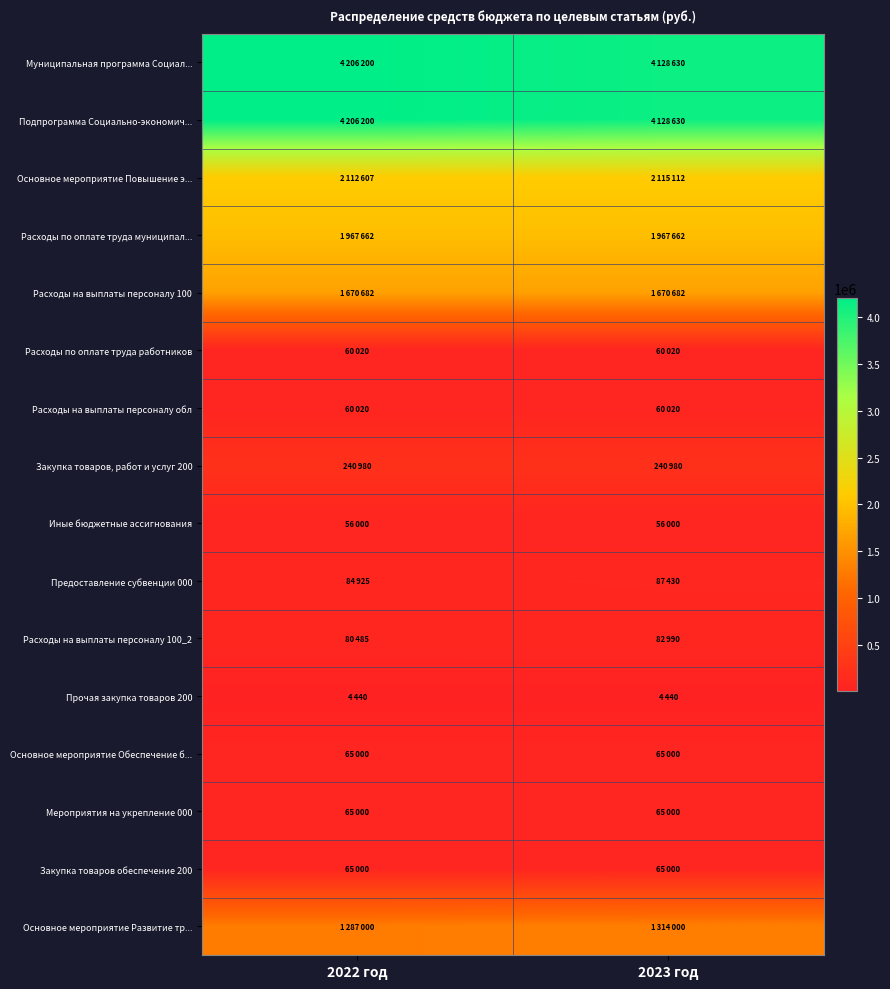

Reading left to right, extract all data points from this chart.

Муниципальная программа Социал...: 2022 год=4206200	2023 год=4128630
Подпрограмма Социально-экономич...: 2022 год=4206200	2023 год=4128630
Основное мероприятие Повышение э...: 2022 год=2112607	2023 год=2115112
Расходы по оплате труда муниципал...: 2022 год=1967662	2023 год=1967662
Расходы на выплаты персоналу 100: 2022 год=1670682	2023 год=1670682
Расходы по оплате труда работников: 2022 год=60020	2023 год=60020
Расходы на выплаты персоналу обл: 2022 год=60020	2023 год=60020
Закупка товаров, работ и услуг 200: 2022 год=240980	2023 год=240980
Иные бюджетные ассигнования: 2022 год=56000	2023 год=56000
Предоставление субвенции 000: 2022 год=84925	2023 год=87430
Расходы на выплаты персоналу 100_2: 2022 год=80485	2023 год=82990
Прочая закупка товаров 200: 2022 год=4440	2023 год=4440
Основное мероприятие Обеспечение б...: 2022 год=65000	2023 год=65000
Мероприятия на укрепление 000: 2022 год=65000	2023 год=65000
Закупка товаров обеспечение 200: 2022 год=65000	2023 год=65000
Основное мероприятие Развитие тр...: 2022 год=1287000	2023 год=1314000